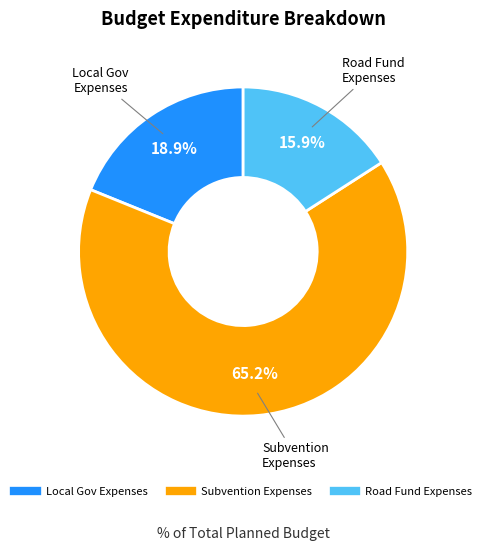

Is there a majority slice in this chart?

Yes